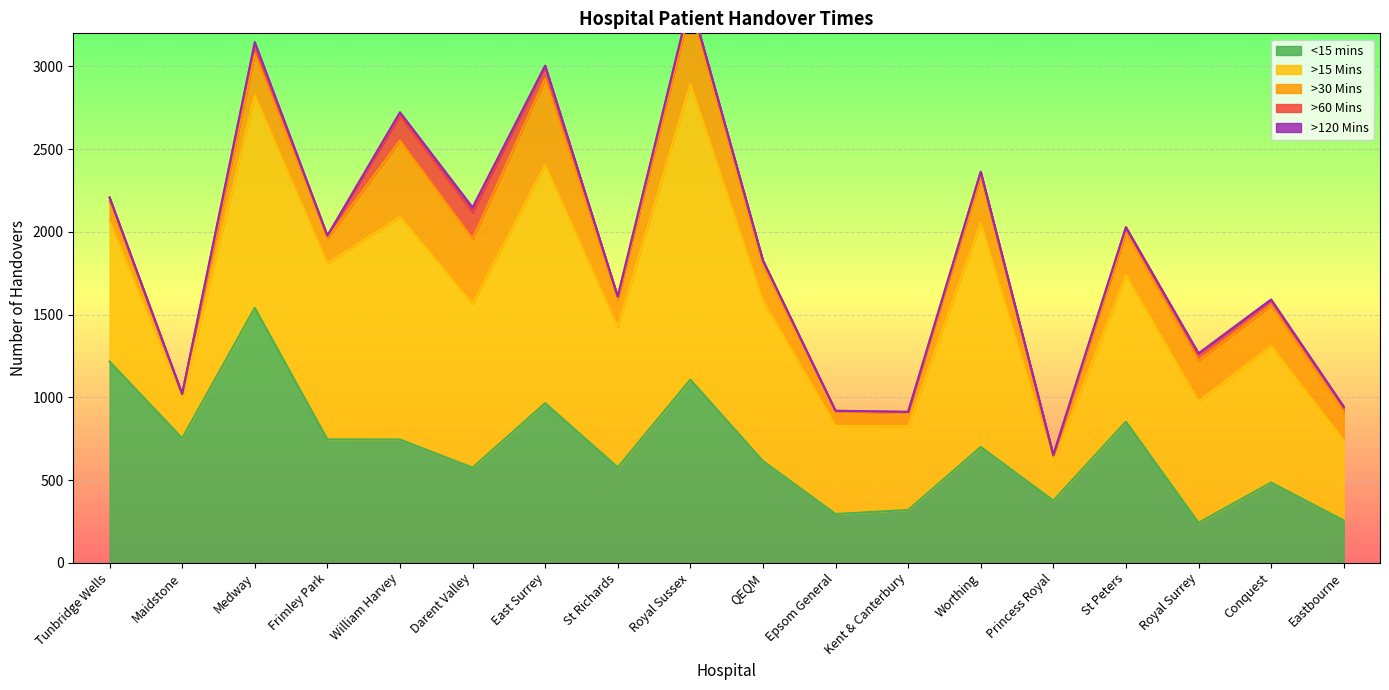

True or false: >120 Mins and >60 Mins intersect in this chart.

False